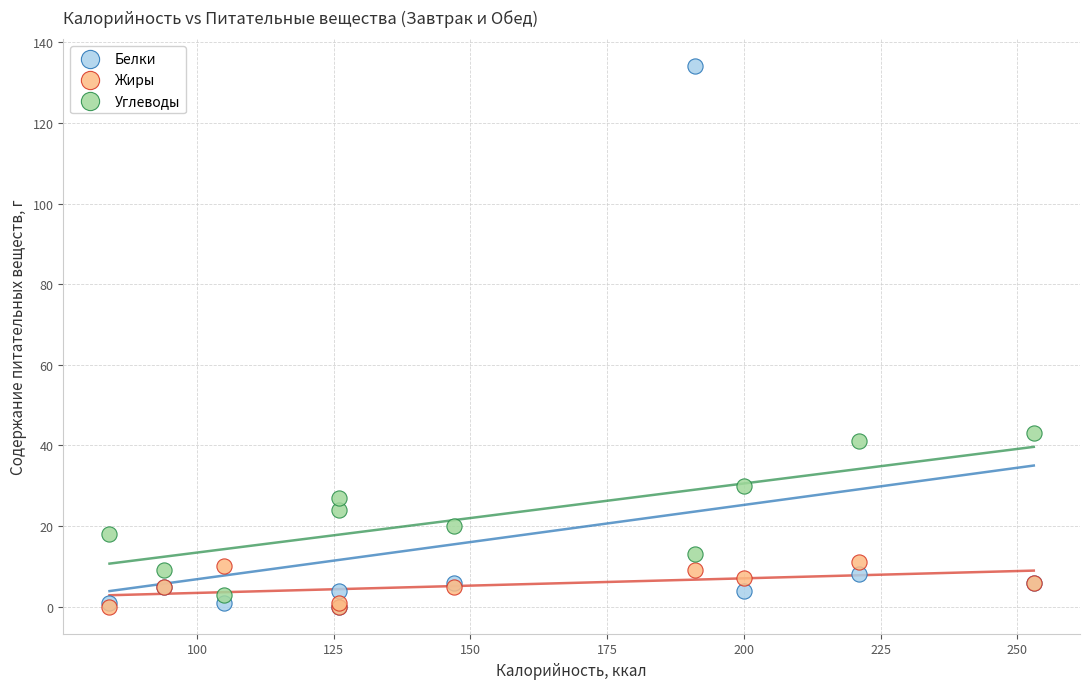

What are all the series names shown in the legend?

Белки, Жиры, Углеводы